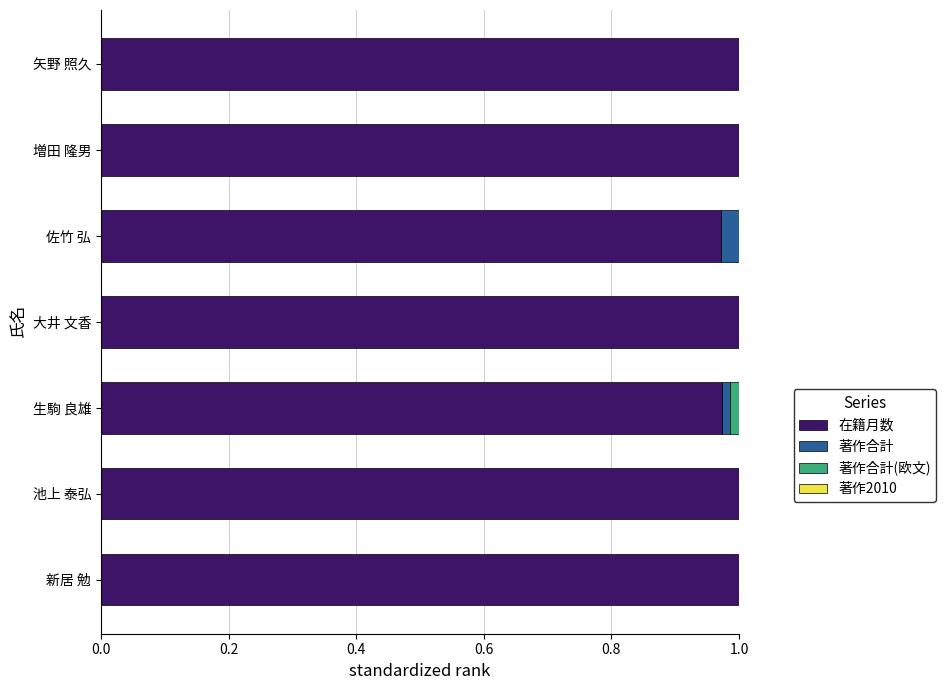

The value of 在籍月数 at 大井 文香 is 1.5. True or false?

False